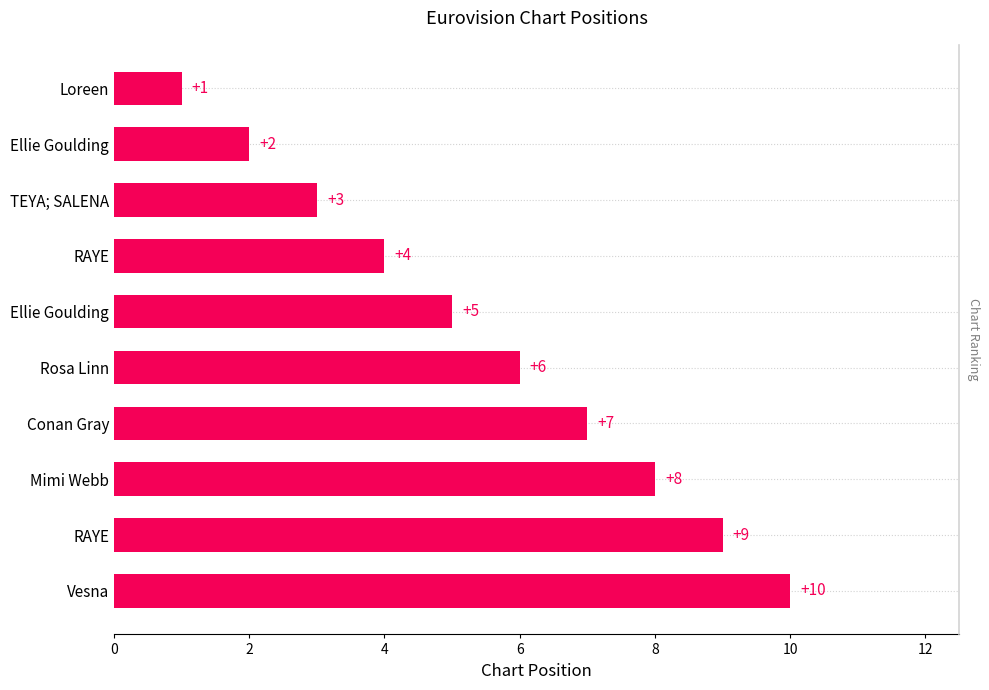

What is the difference between the values at Vesna and Loreen?

9